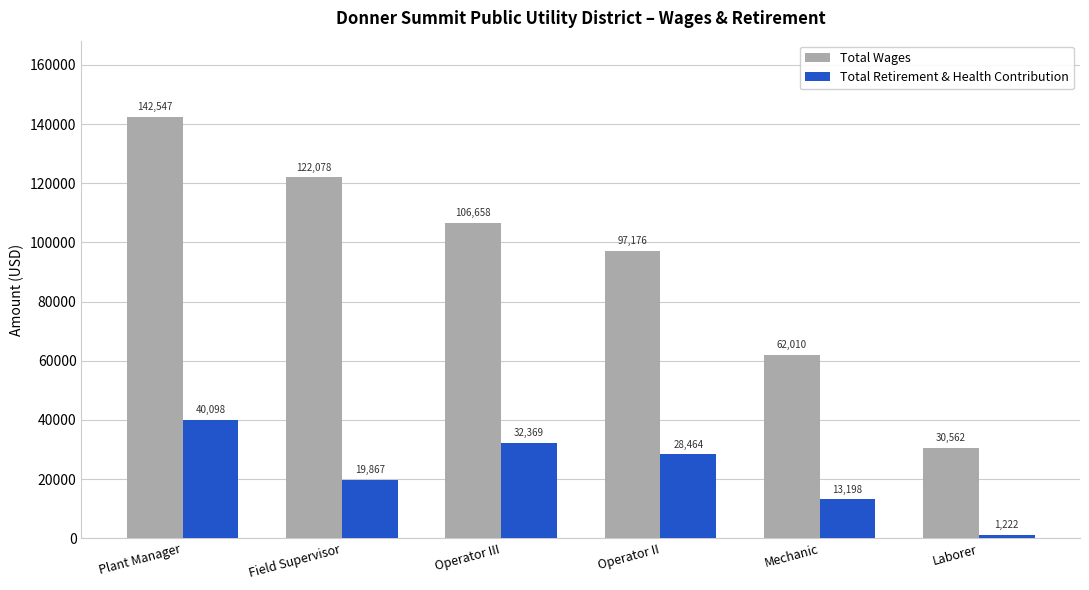

At which label does Total Wages first exceed 106658?

Plant Manager